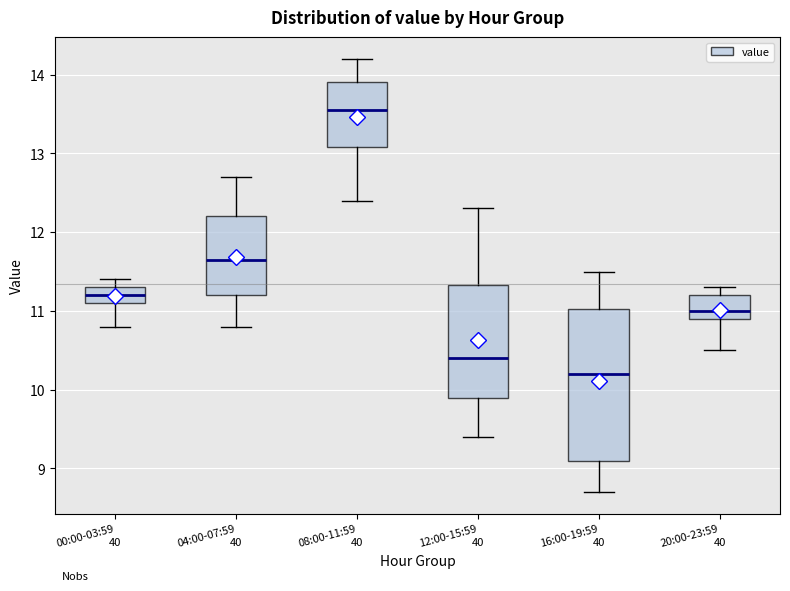

Reading left to right, transcribe this box plot: for each box, give where its median line is, the range the box spans, and where its two whiskers end, as read against the y-axis. The values are not printed on the chart, so give them approximately, as read against the axis.

00:00-03:59: median 11.2, box 11.1 to 11.3, whiskers 10.8 to 11.4
04:00-07:59: median 11.7, box 11.2 to 12.2, whiskers 10.8 to 12.7
08:00-11:59: median 13.6, box 13.1 to 13.9, whiskers 12.4 to 14.2
12:00-15:59: median 10.4, box 9.9 to 11.3, whiskers 9.4 to 12.3
16:00-19:59: median 10.2, box 9.1 to 11.0, whiskers 8.7 to 11.5
20:00-23:59: median 11.0, box 10.9 to 11.2, whiskers 10.5 to 11.3